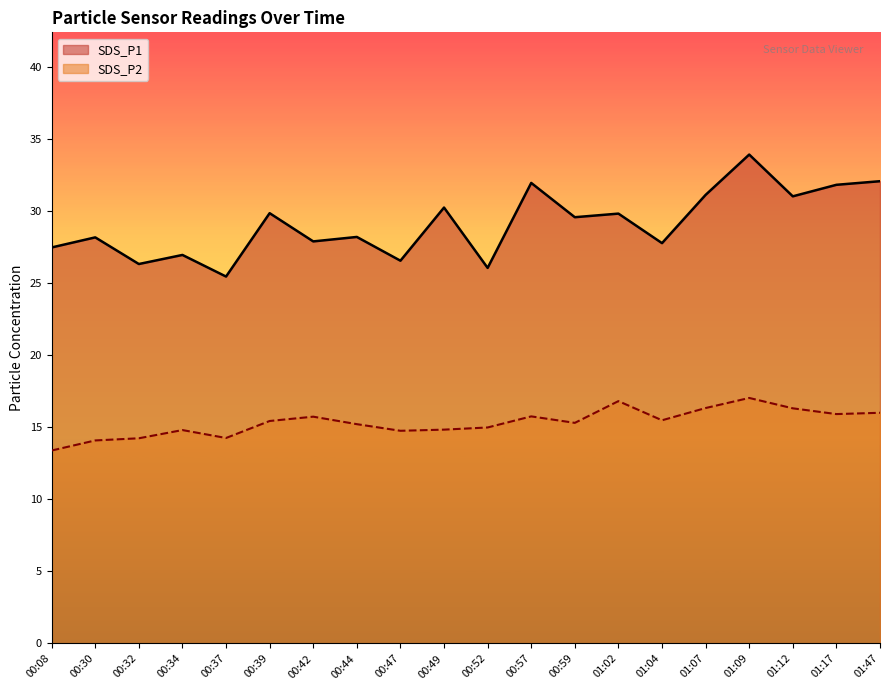

At which label is SDS_P2 closest to 15?

00:52